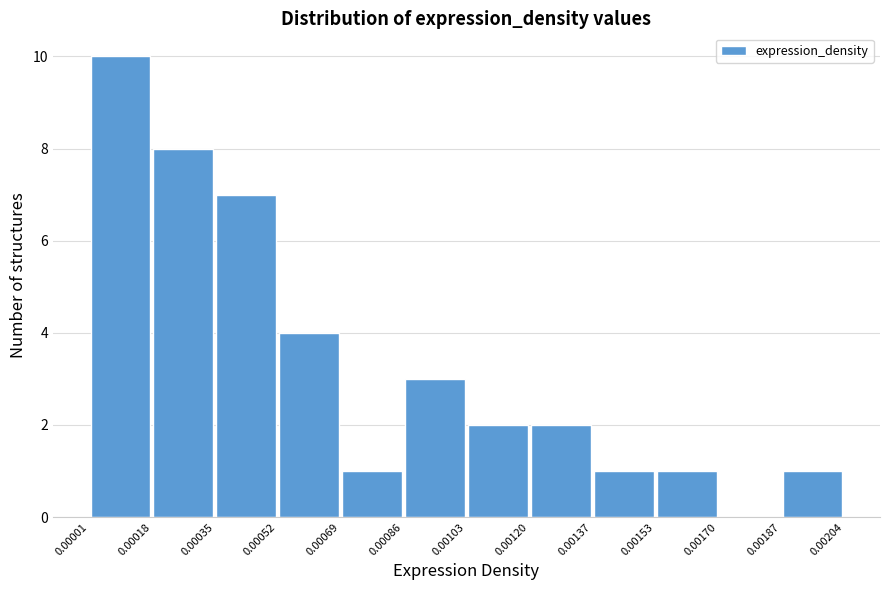

What is the height of the bar covering 0.00120 to 0.00137 on the x-axis? The values are not printed on the chart, so give them approximately, as read against the axis.

2